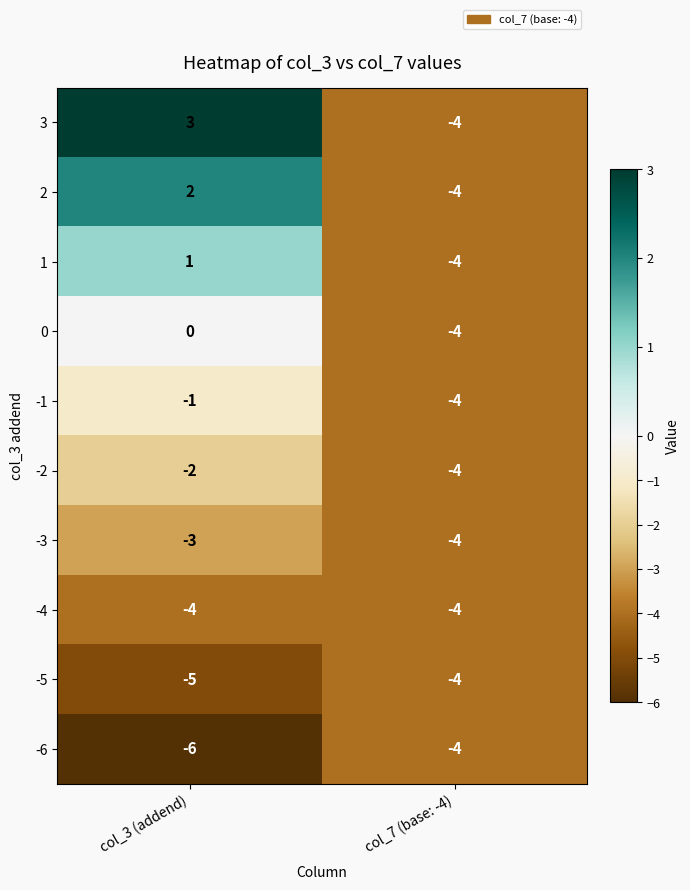

Rank the series at col_3 (addend) from lowest to highest value.

-6, -5, -4, -3, -2, -1, 0, 1, 2, 3